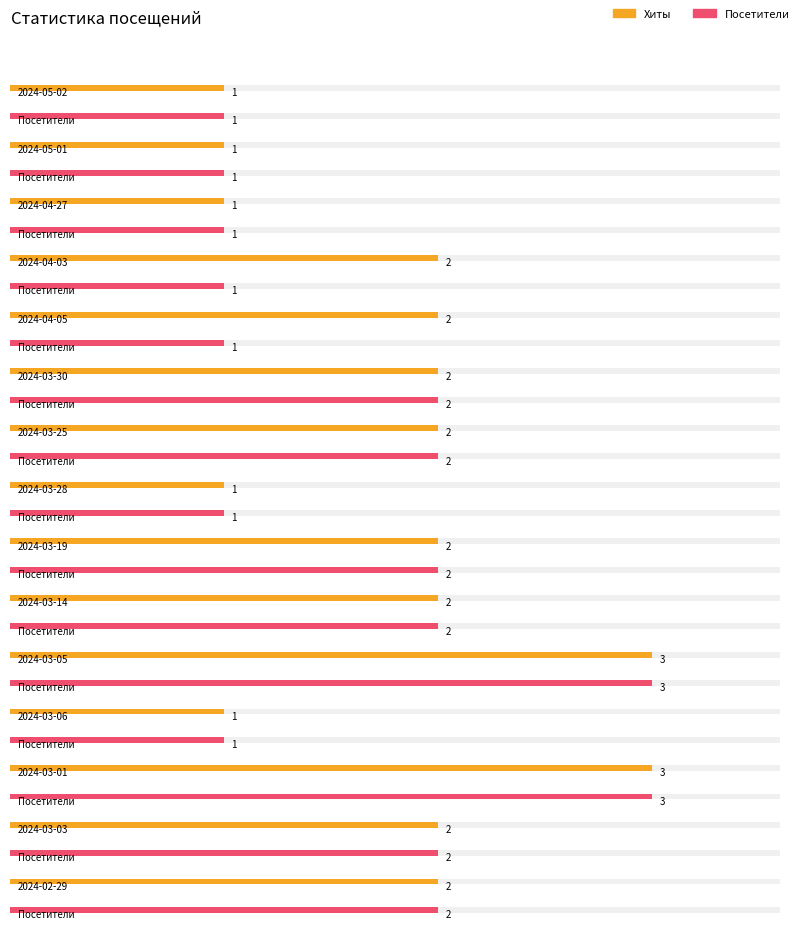

What is the total value across all series at 2024-05-02?

2